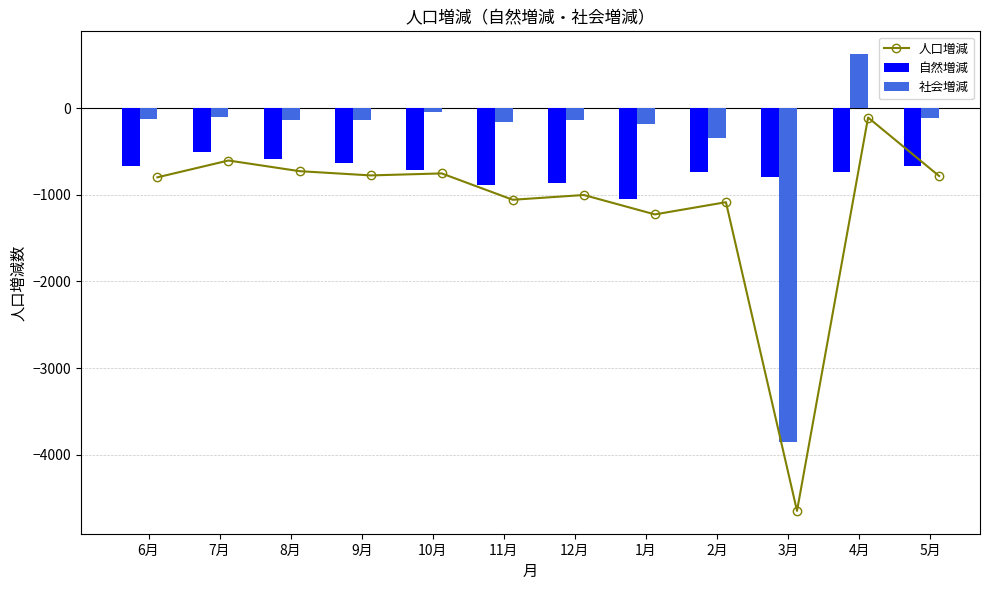

What is the minimum value for 社会増減?

-3851